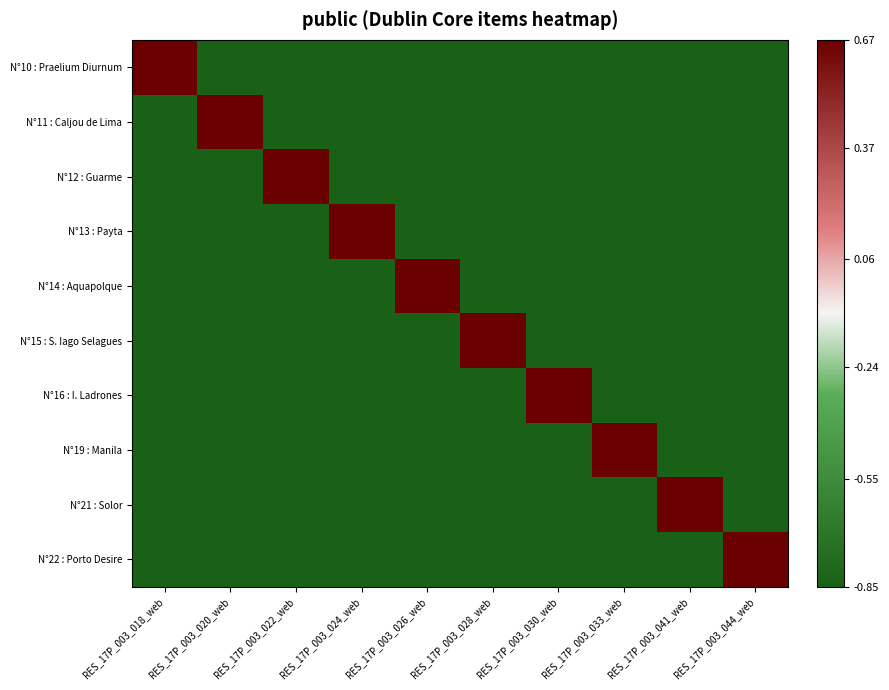

Count the number of categories in the chart.

10